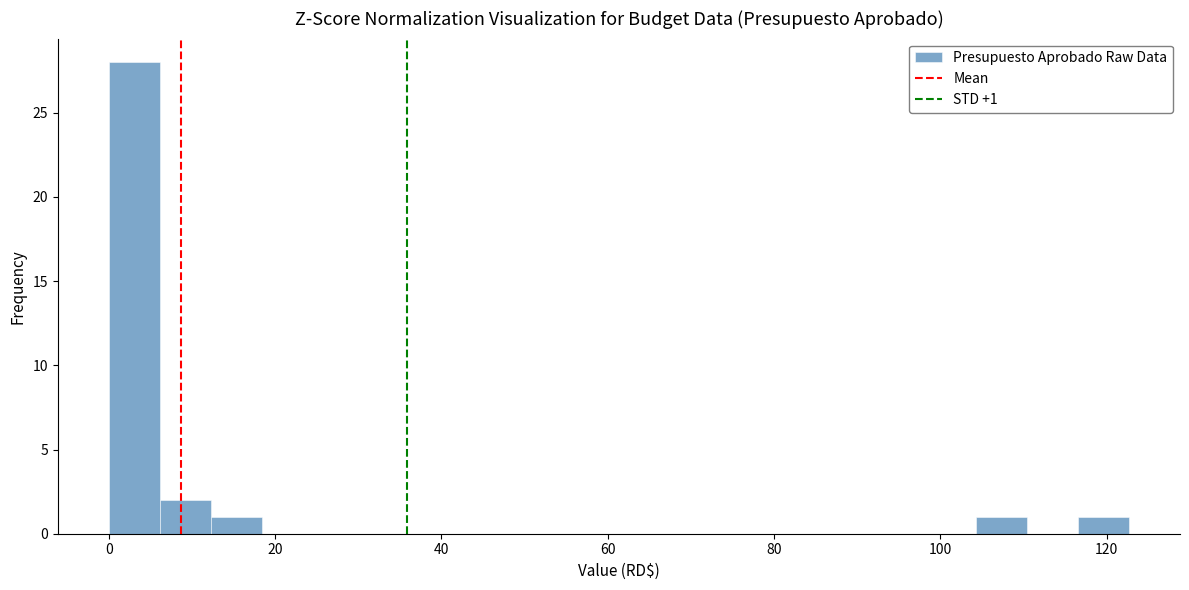

Read against the x-axis, roughly where is the centre of the tallest bar?

4